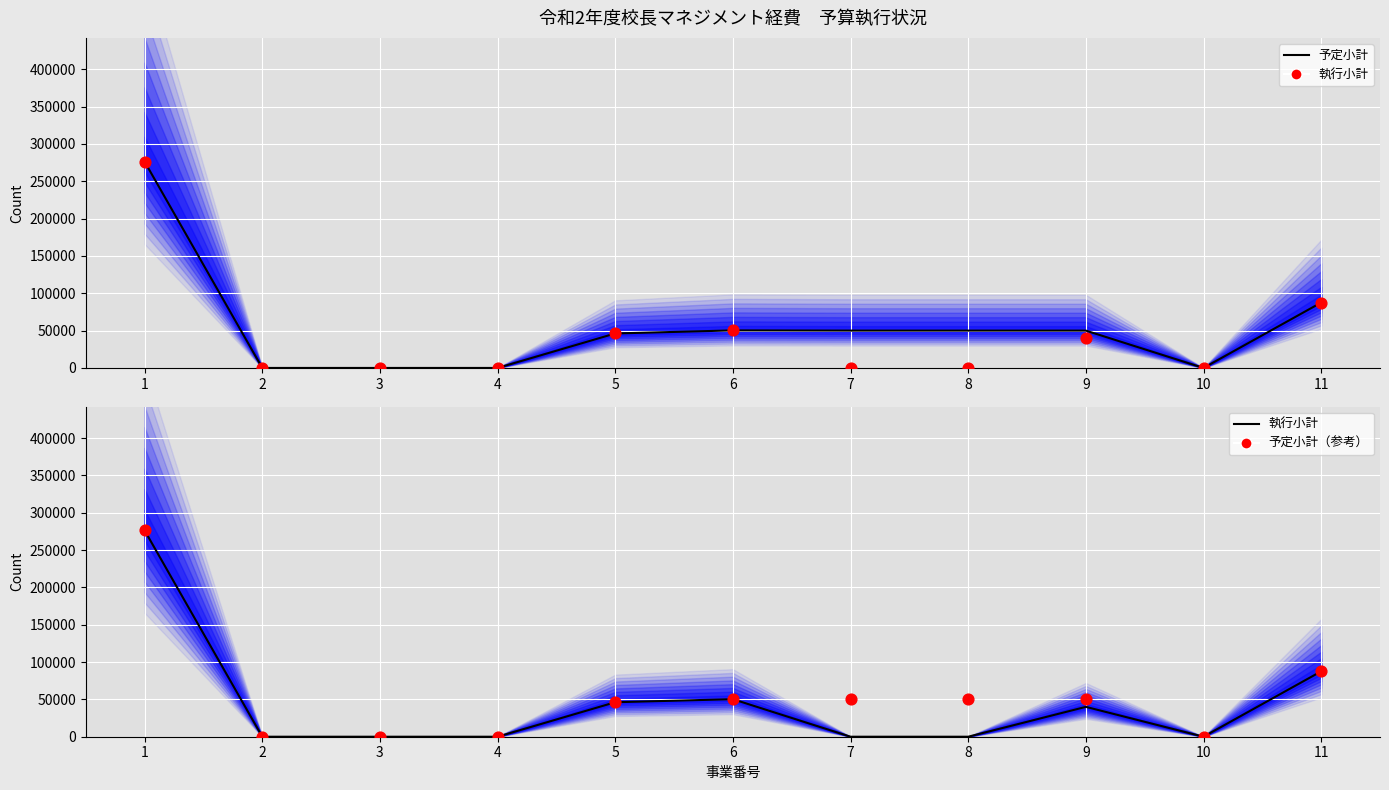

Which series reaches the maximum Y coordinate?

予定小計